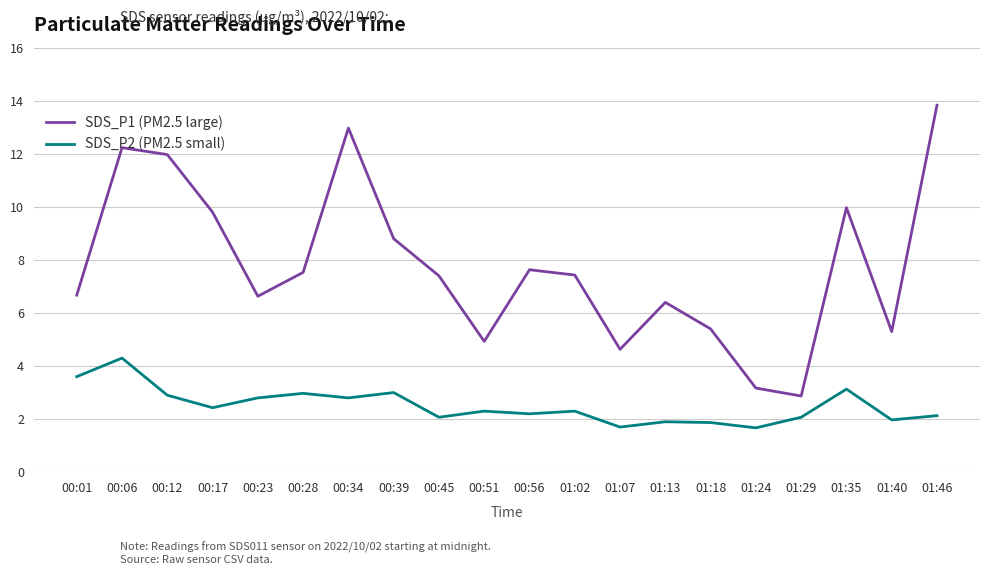

What is the total value across all series at 00:34?

15.8